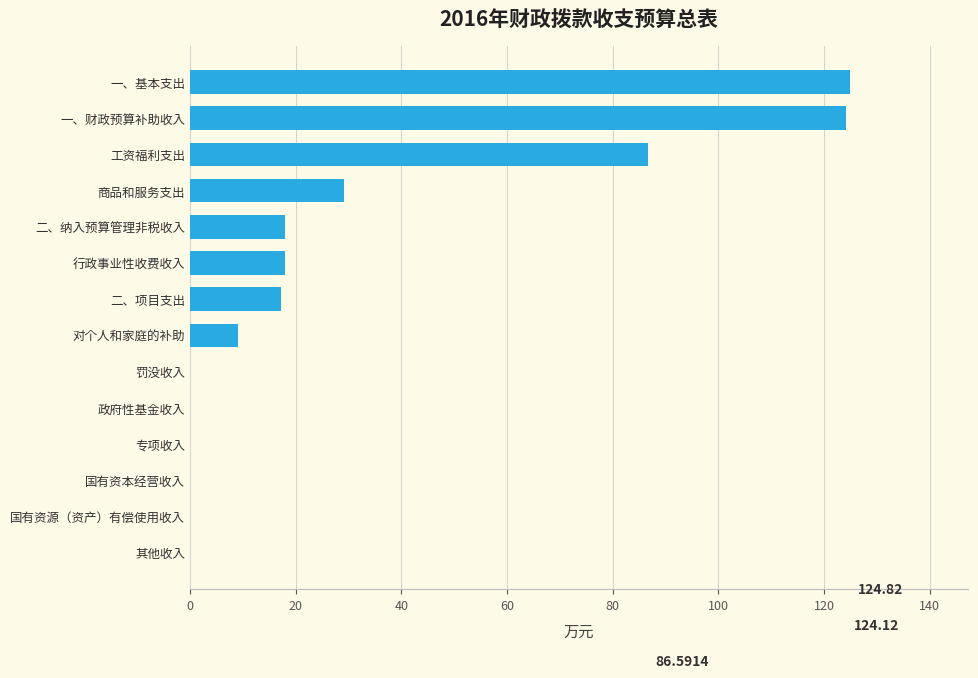

At which label is the value closest to 62?

工资福利支出